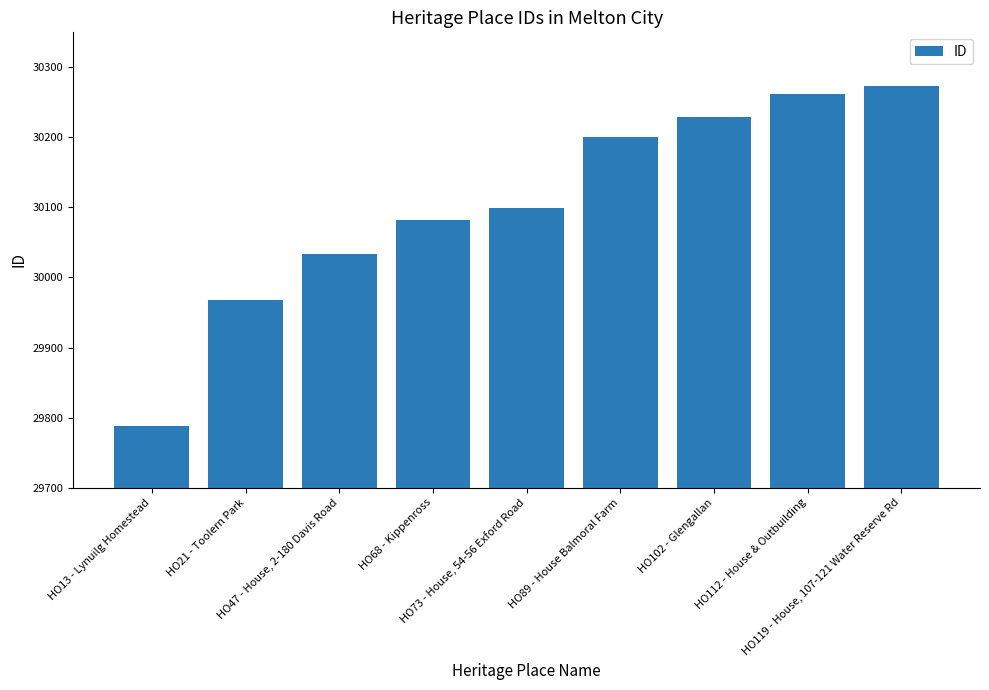

Is it true that the value at HO68 - Kippenross is 19053?

False